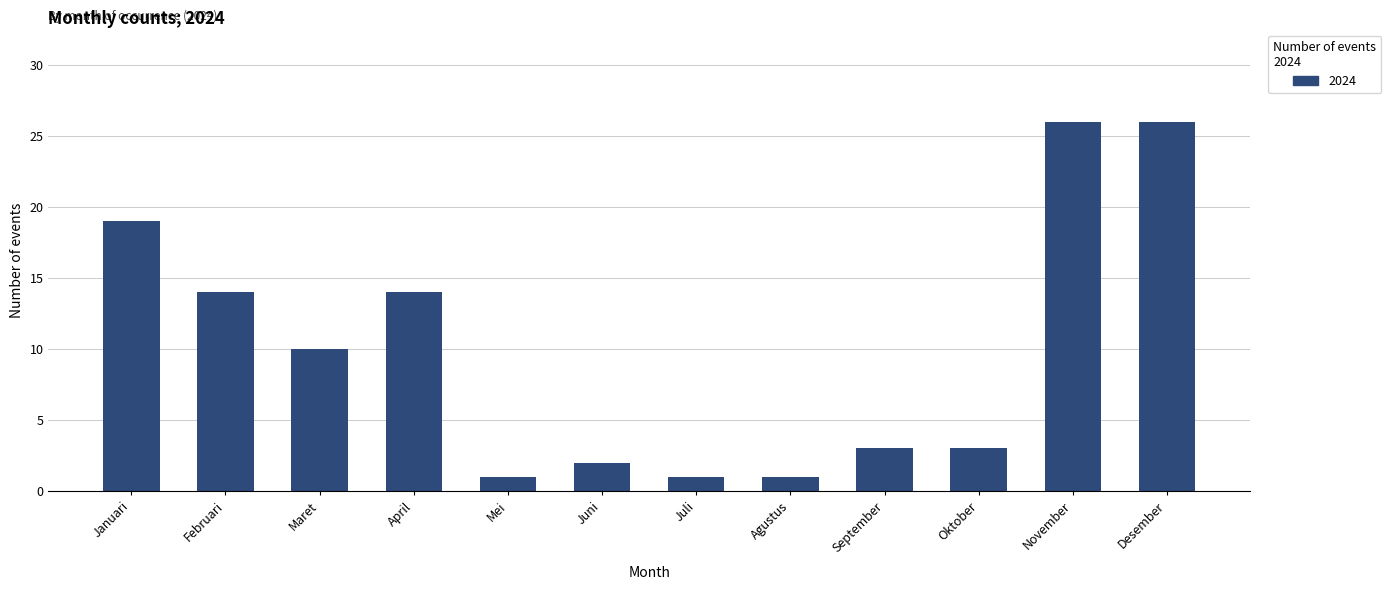

What is the greatest value displayed?

26